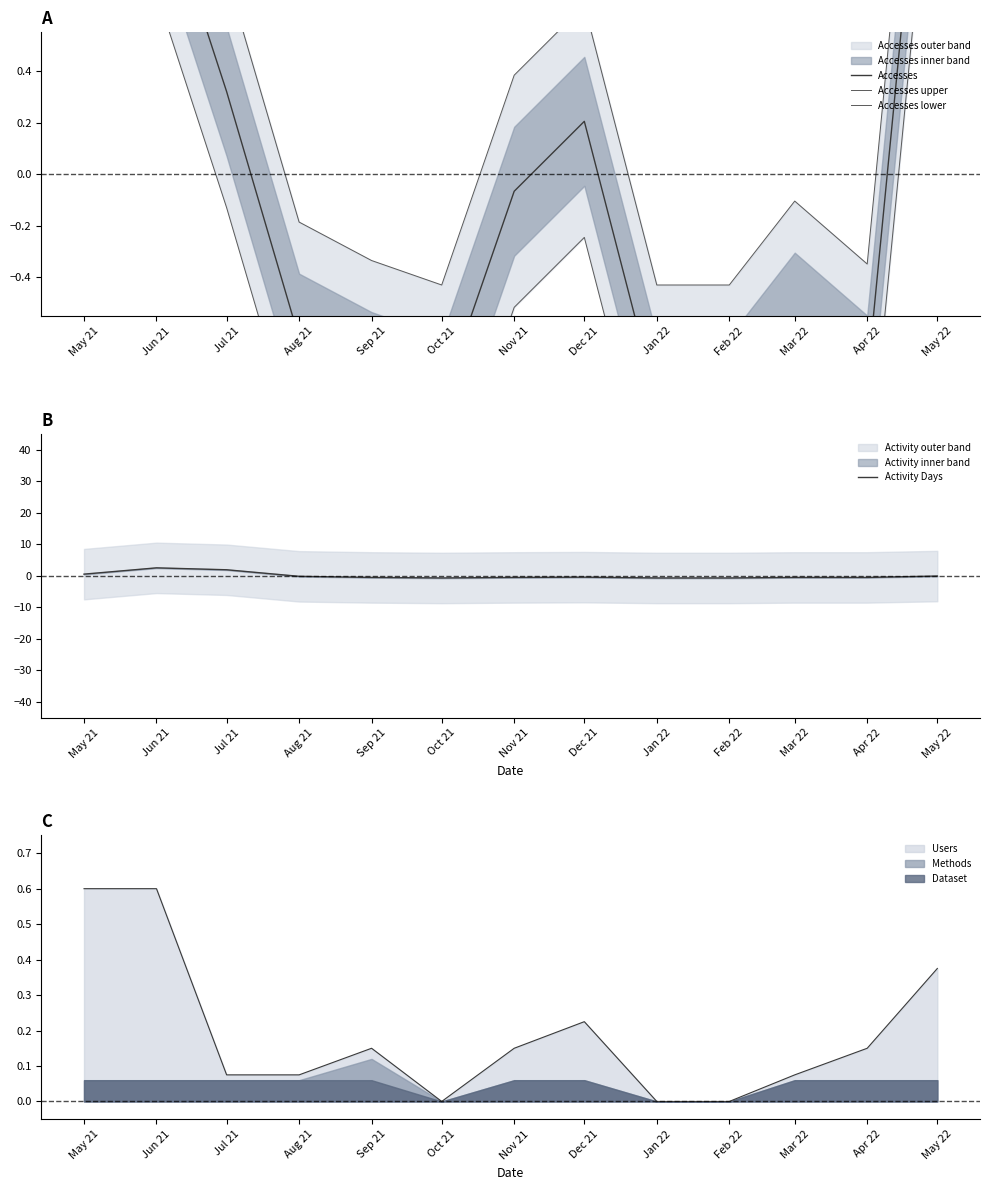

At how many categories does at least one series exceed -1?

13